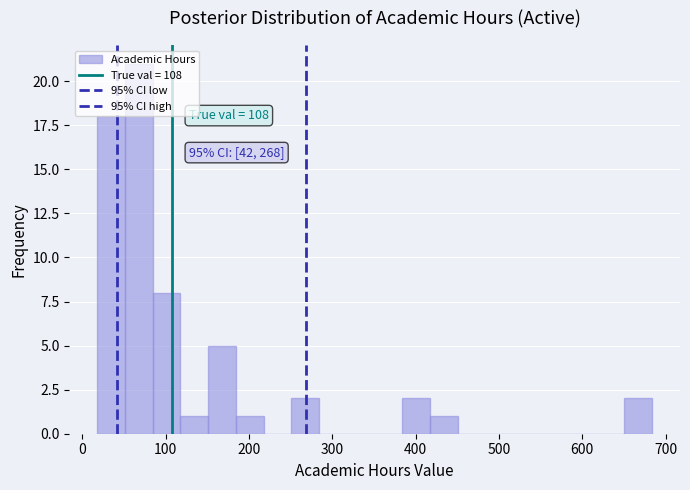

Read against the x-axis, roughly where is the centre of the tallest bar?

70